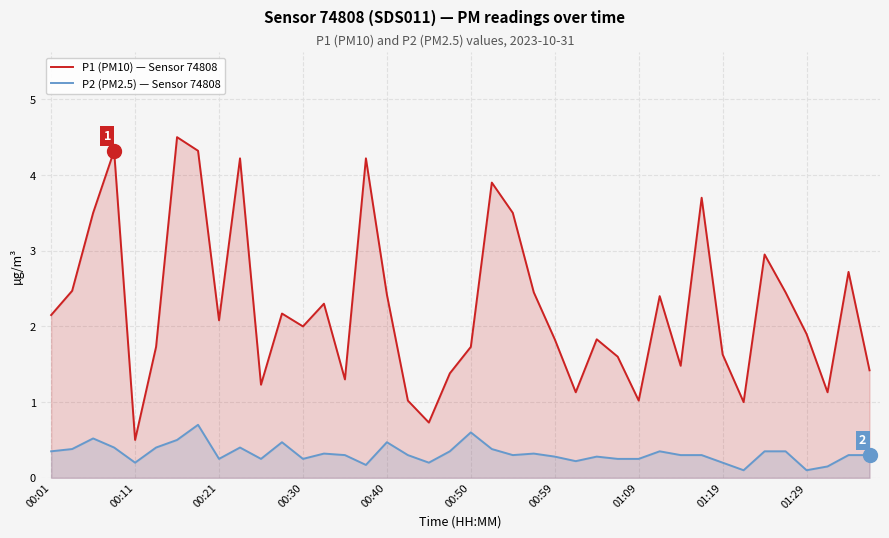

What is the total value across all series at 31?

4.0